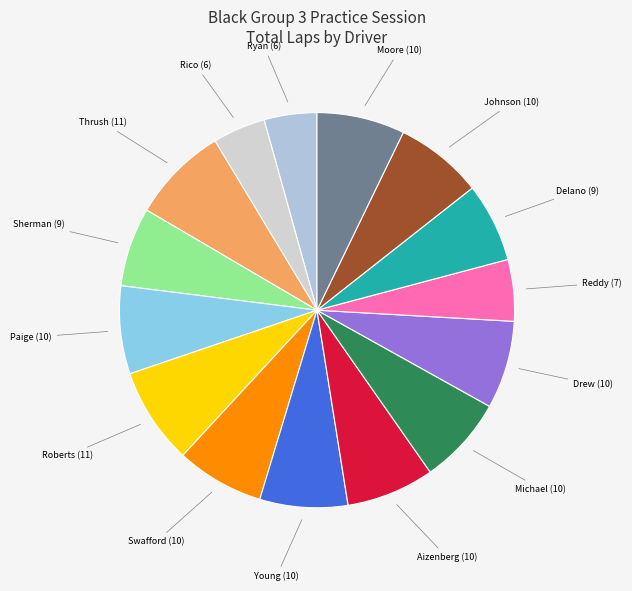

Which slice is the largest?

Thrush Thomas